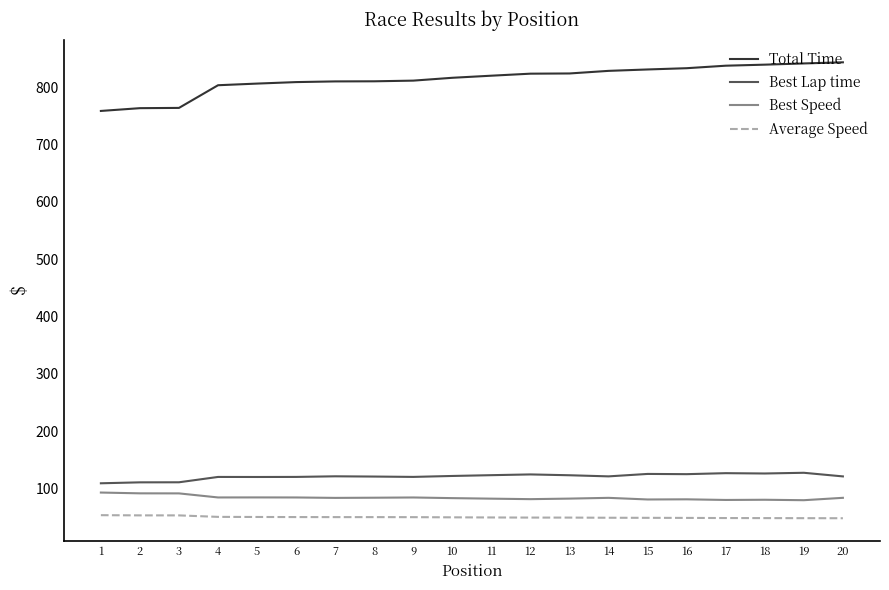

Does the chart have visible grid lines?

No